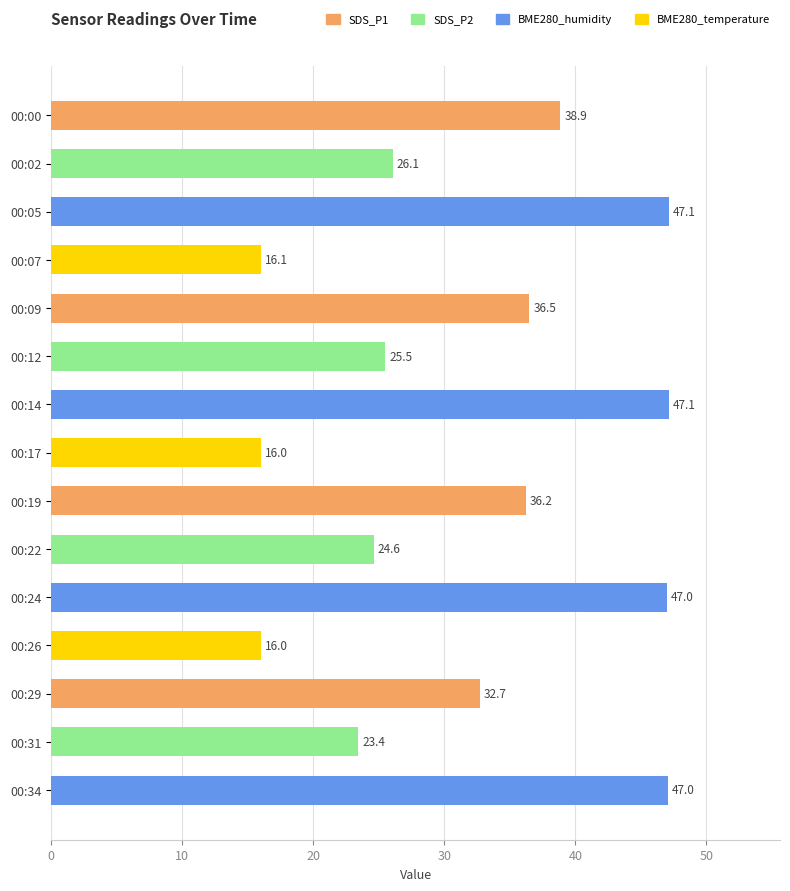

What is the value of the 4th bar from the top?

16.1